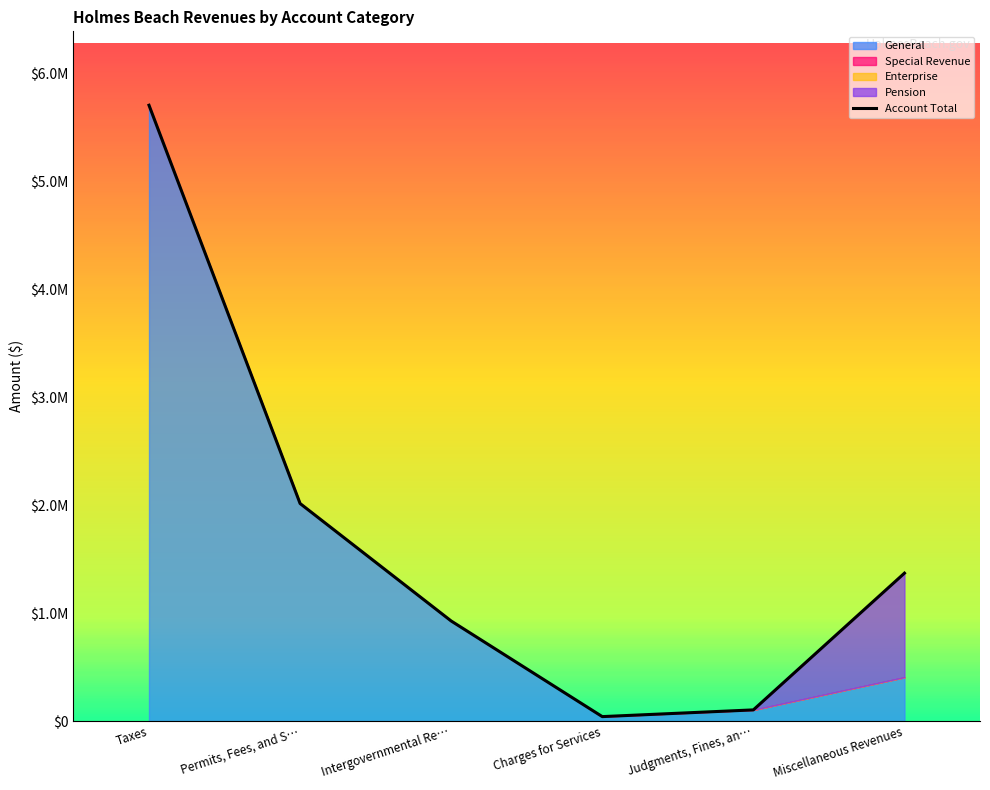

Rank the categories by value from highest to lowest.

Taxes, Permits, Fees, and S…, Miscellaneous Revenues, Intergovernmental Re…, Judgments, Fines, an…, Charges for Services